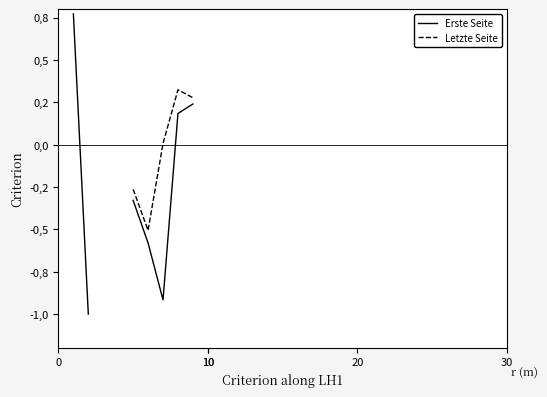

What is the value of the Letzte Seite point at the 6th from the left?

-0.5